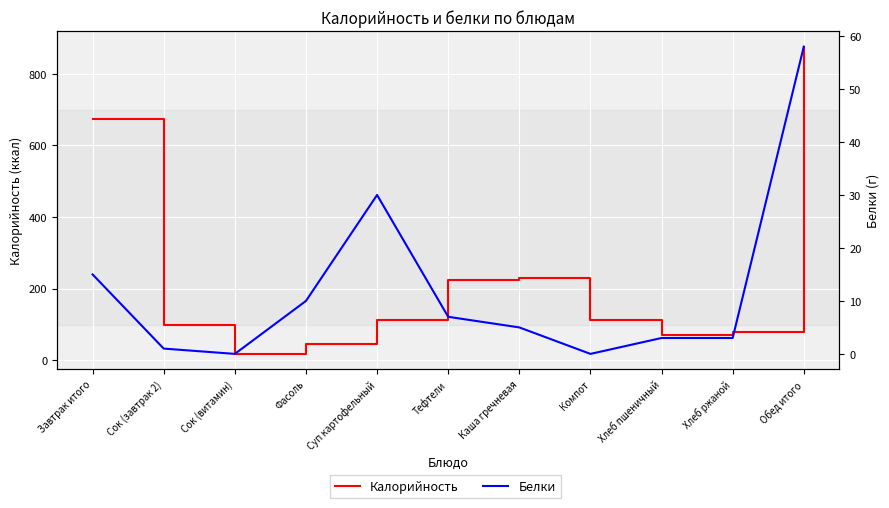

How many values in the Калорийность series are below 112?

5